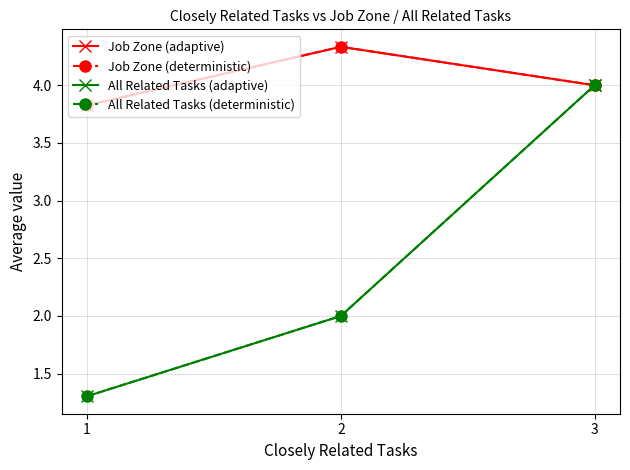

Which series has the widest spread of values?

All Related Tasks (adaptive)